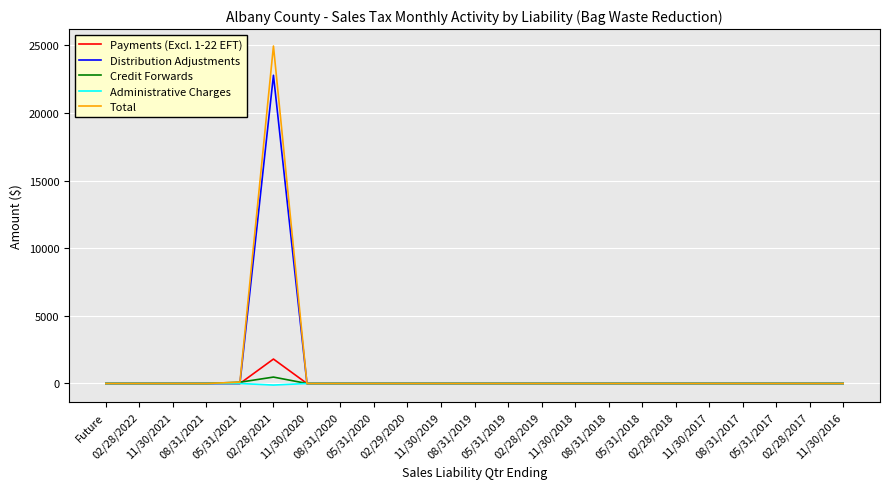

What position from the right is 05/31/2019?

11